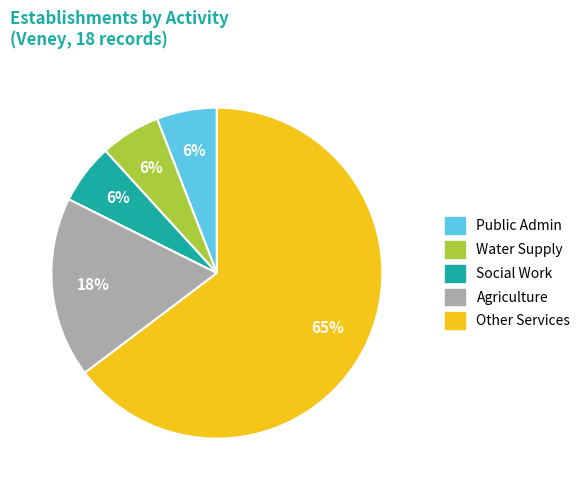

What percentage is the Social Work slice, to the nearest percent?

6%